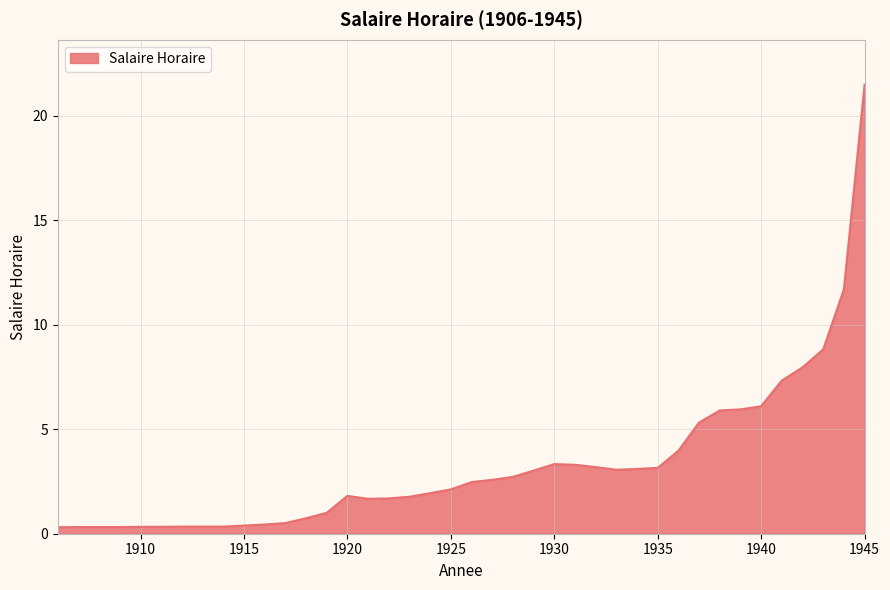

What is the difference between the maximum and minimum values?

21.2